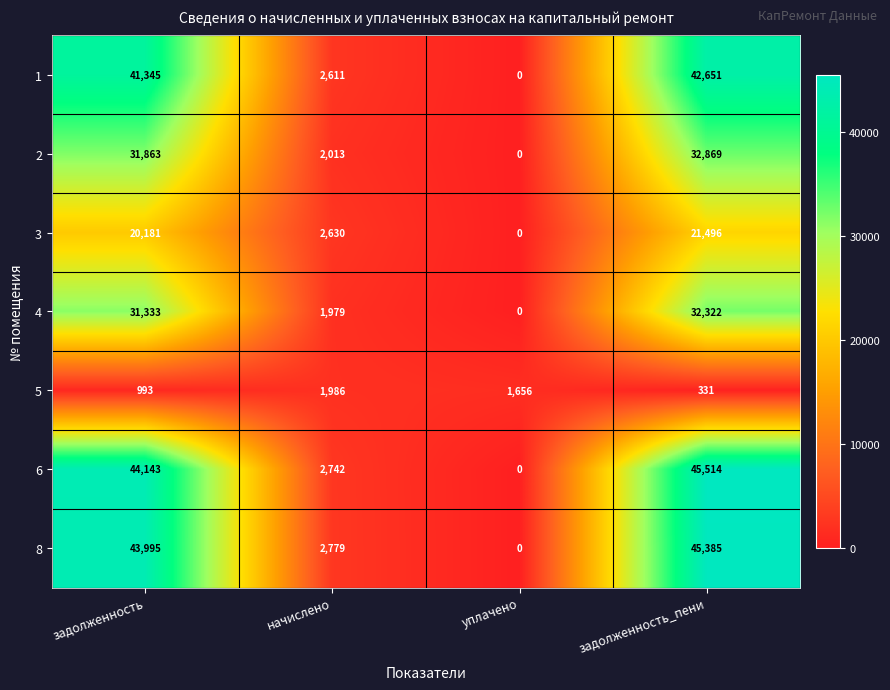

What is the difference between the maximum and second lowest values in the 3 series?

18866